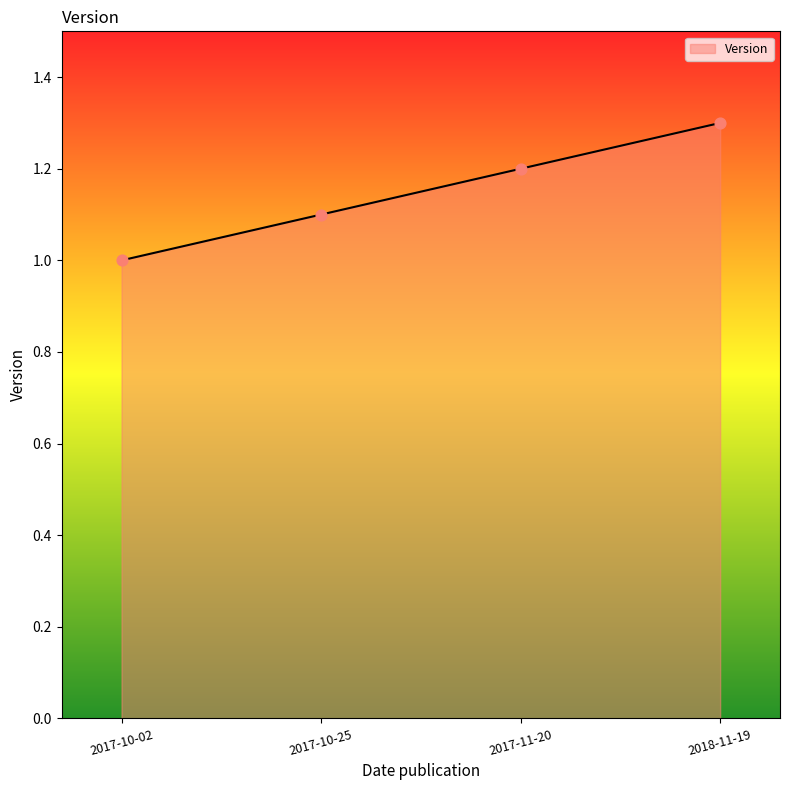

Approximately how many times larger is the value at 2017-10-02 compared to 2018-11-19?

0.8